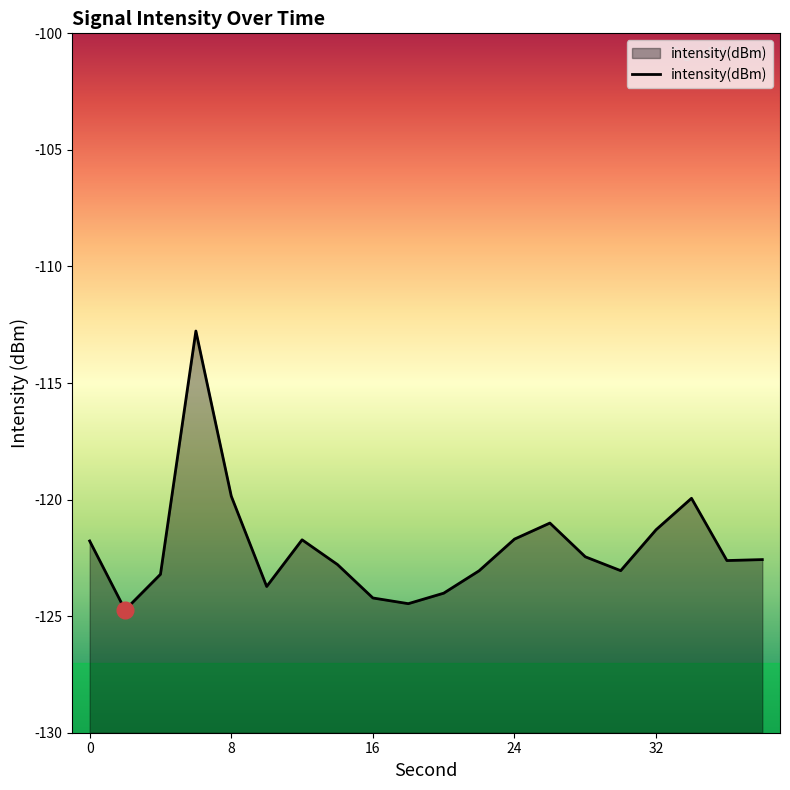

True or false: there are more than 0 points higher than both neighbors.

True